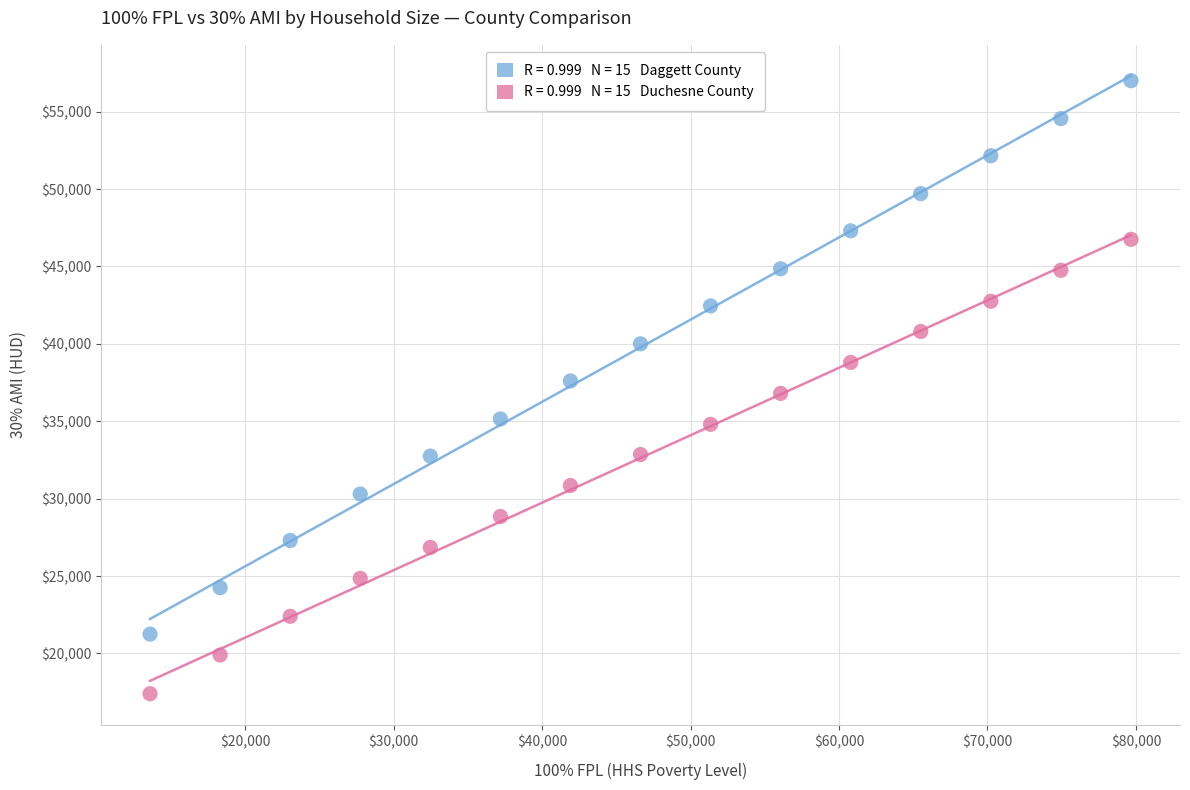

Across all data points, what is the range of X values (max minus min)?

66080